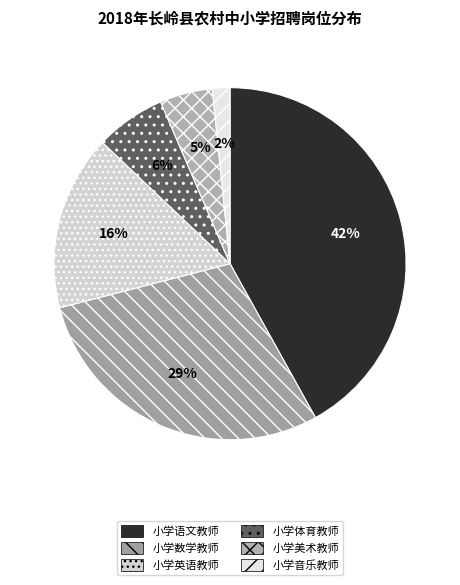

To the nearest percent, what is the average slice percentage?

17%